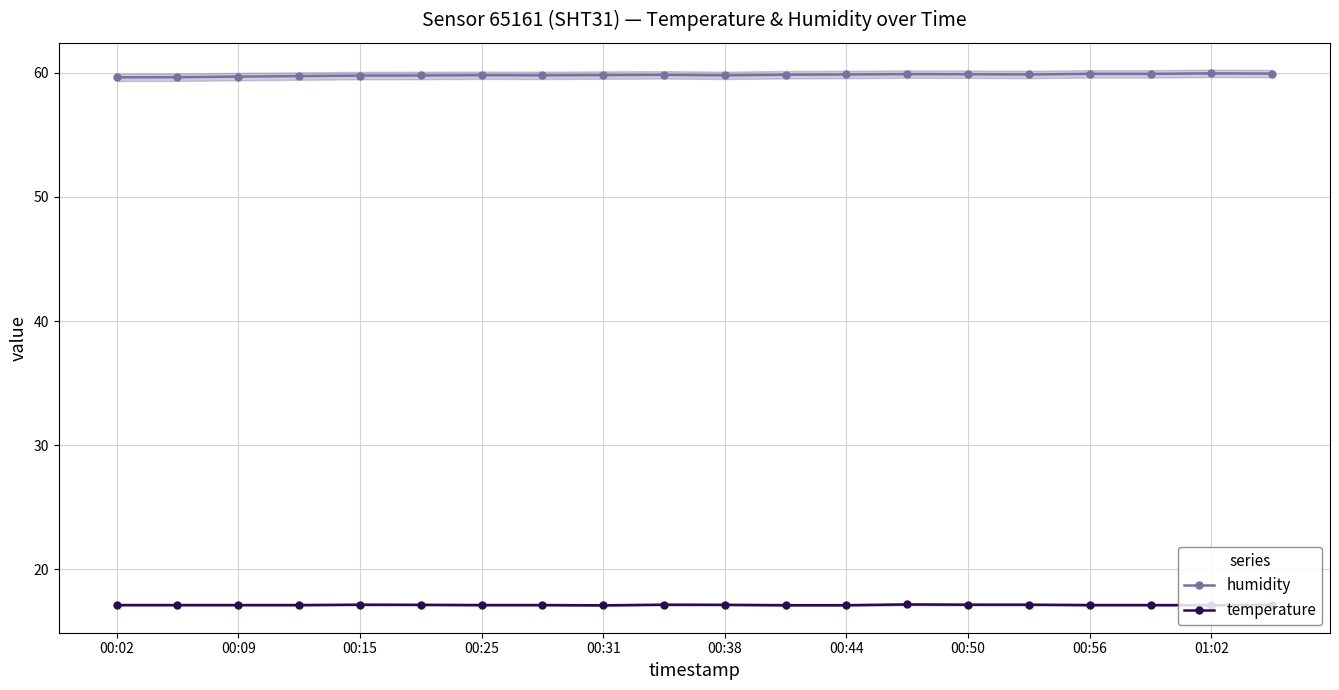

True or false: temperature has more than 0 points higher than both neighbors.

True